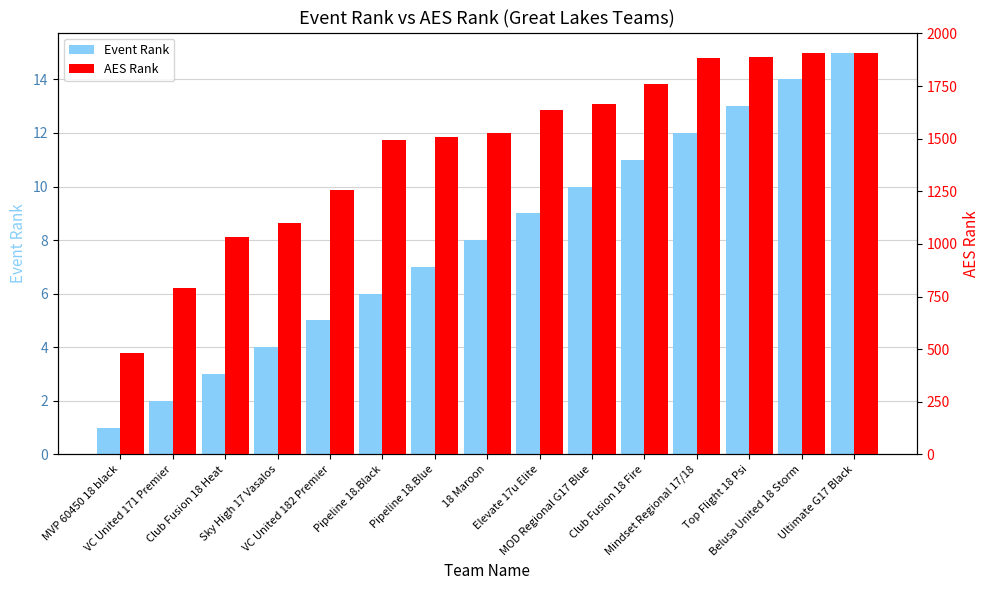

Which category has the lowest value across all series?

MVP 60450 18 black